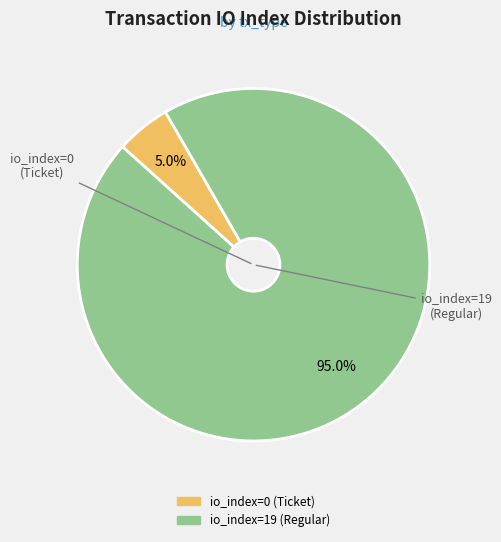

To the nearest percent, what is the combined percentage of io_index=19 (Regular) and io_index=0 (Ticket)?

100%